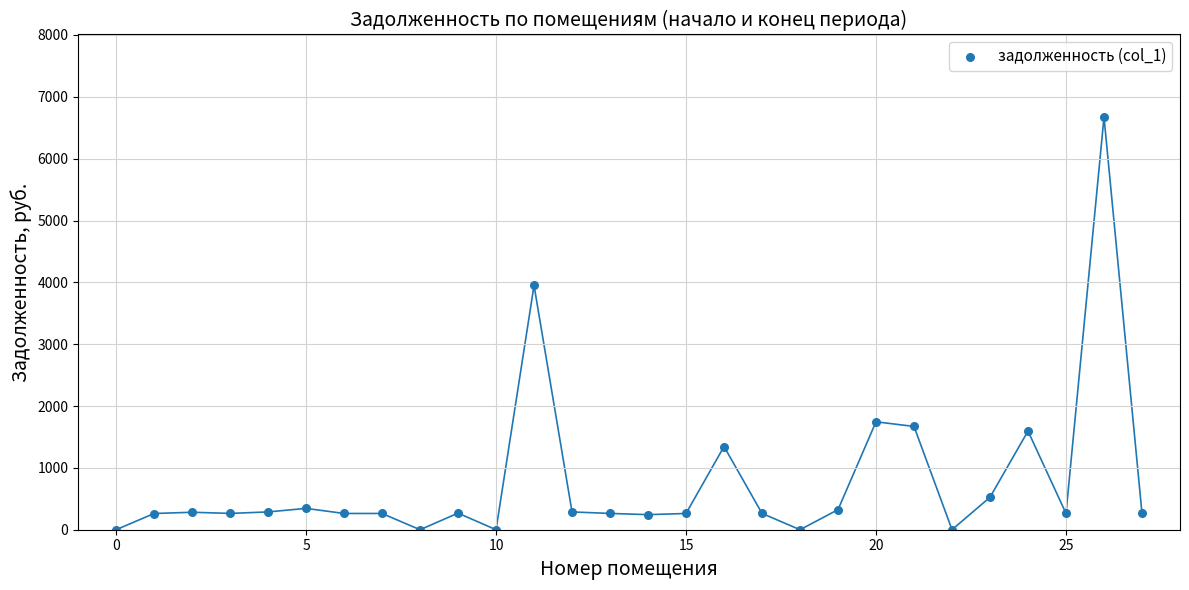

What Y value in the scatter plot is closest to 3336?

3950.7